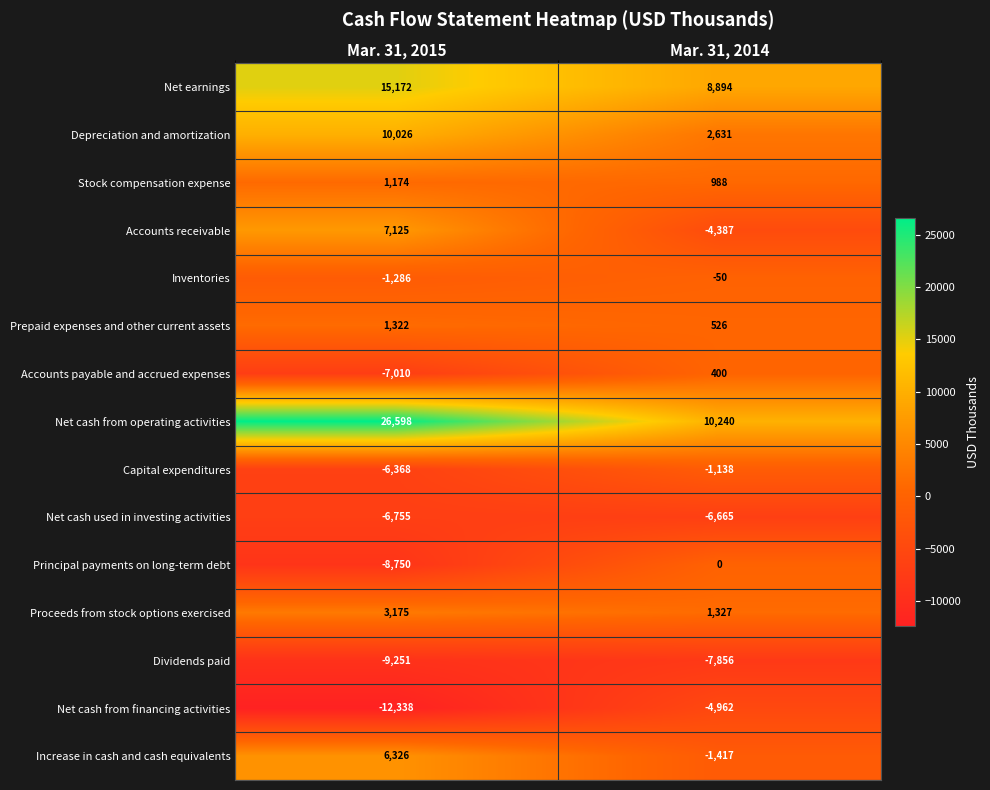

At how many categories does at least one series exceed 2156?

2